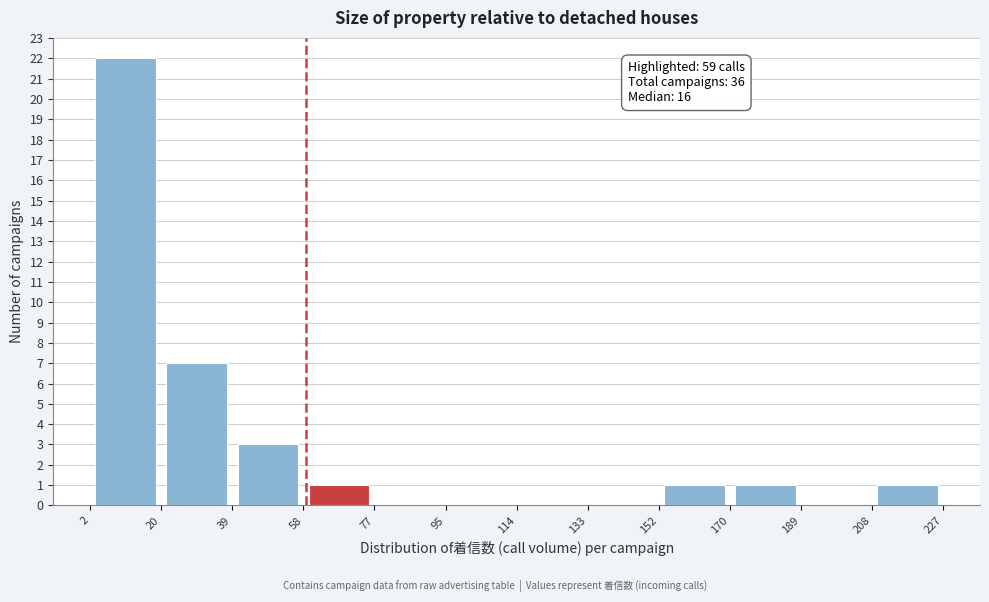

Over which range of the x-axis is the bar tallest?

2 to 20